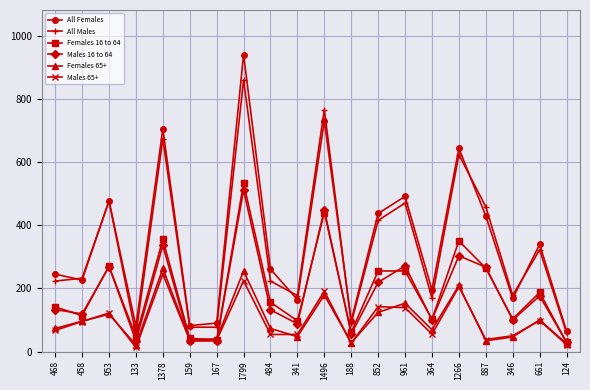

What position from the left is 124?

20